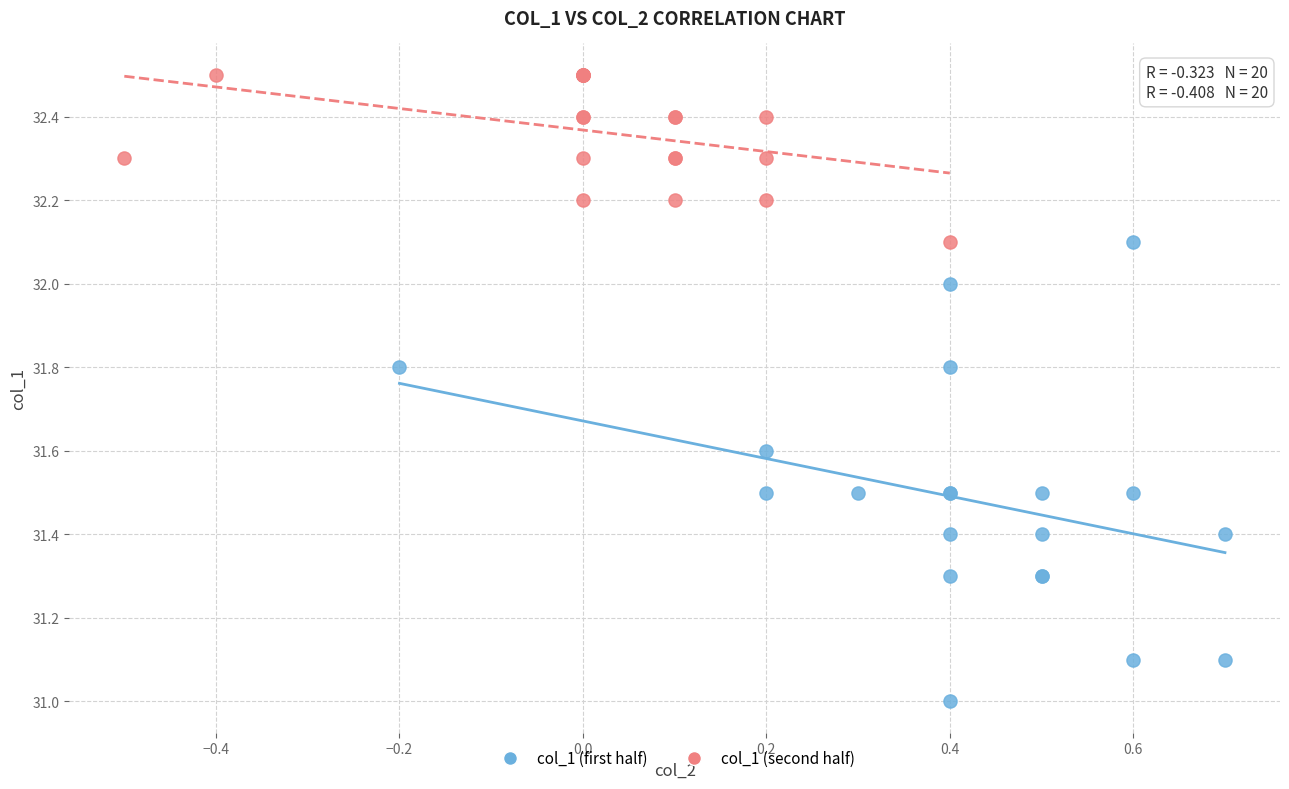

Which series reaches the minimum Y coordinate?

col_1 (first half)